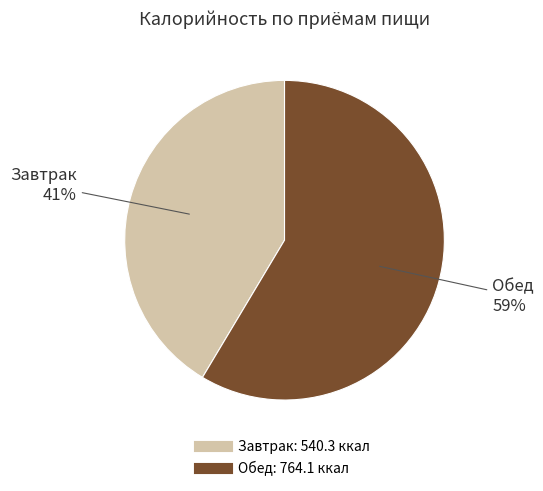

Which category has the smallest portion of the pie?

Завтрак